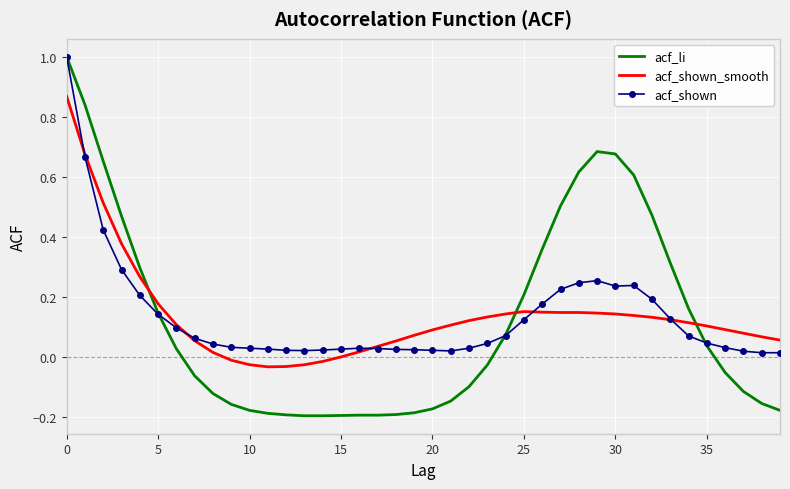

Which series ends up on top after the final intersection of acf_shown and acf_shown_smooth?

acf_shown_smooth